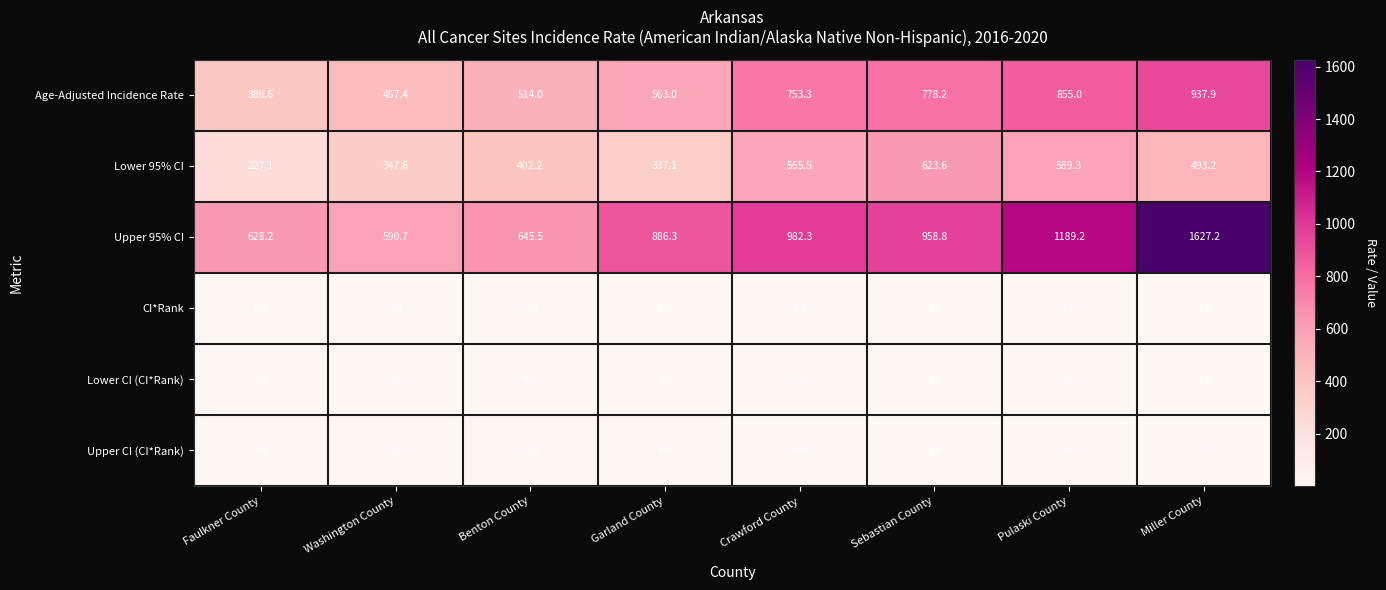

How many data points does each series have?

8